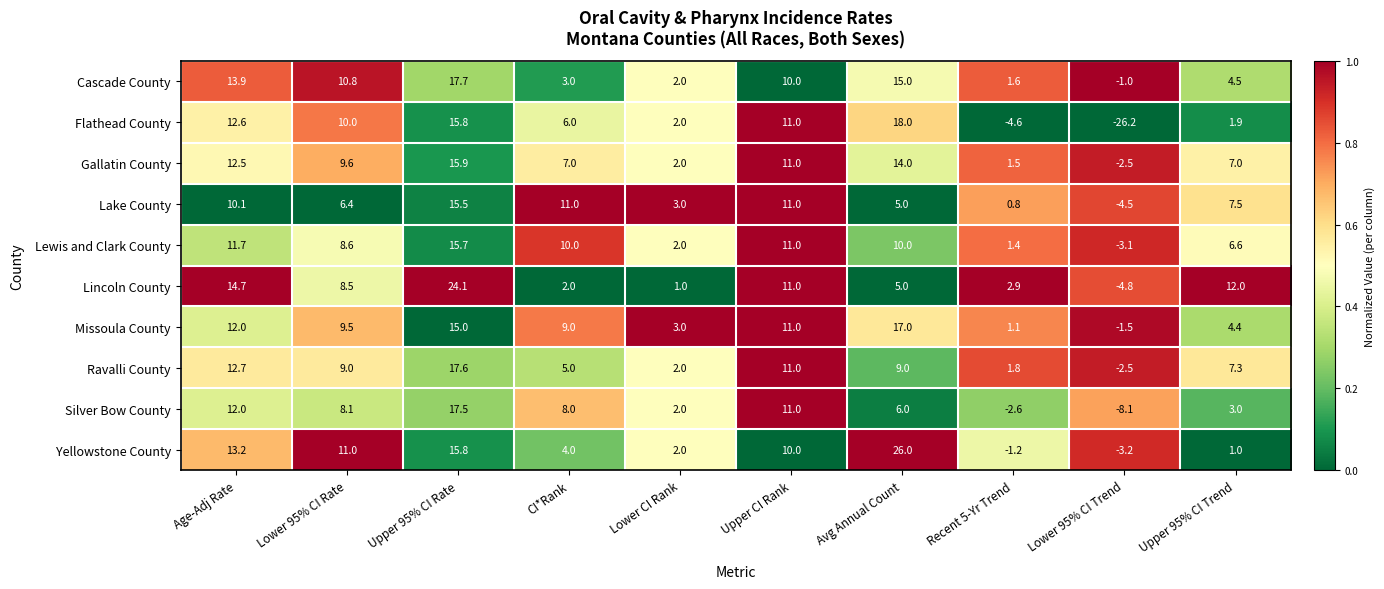

List the series in order of their peak value, highest first.

Yellowstone County, Lincoln County, Flathead County, Cascade County, Ravalli County, Silver Bow County, Missoula County, Gallatin County, Lewis and Clark County, Lake County